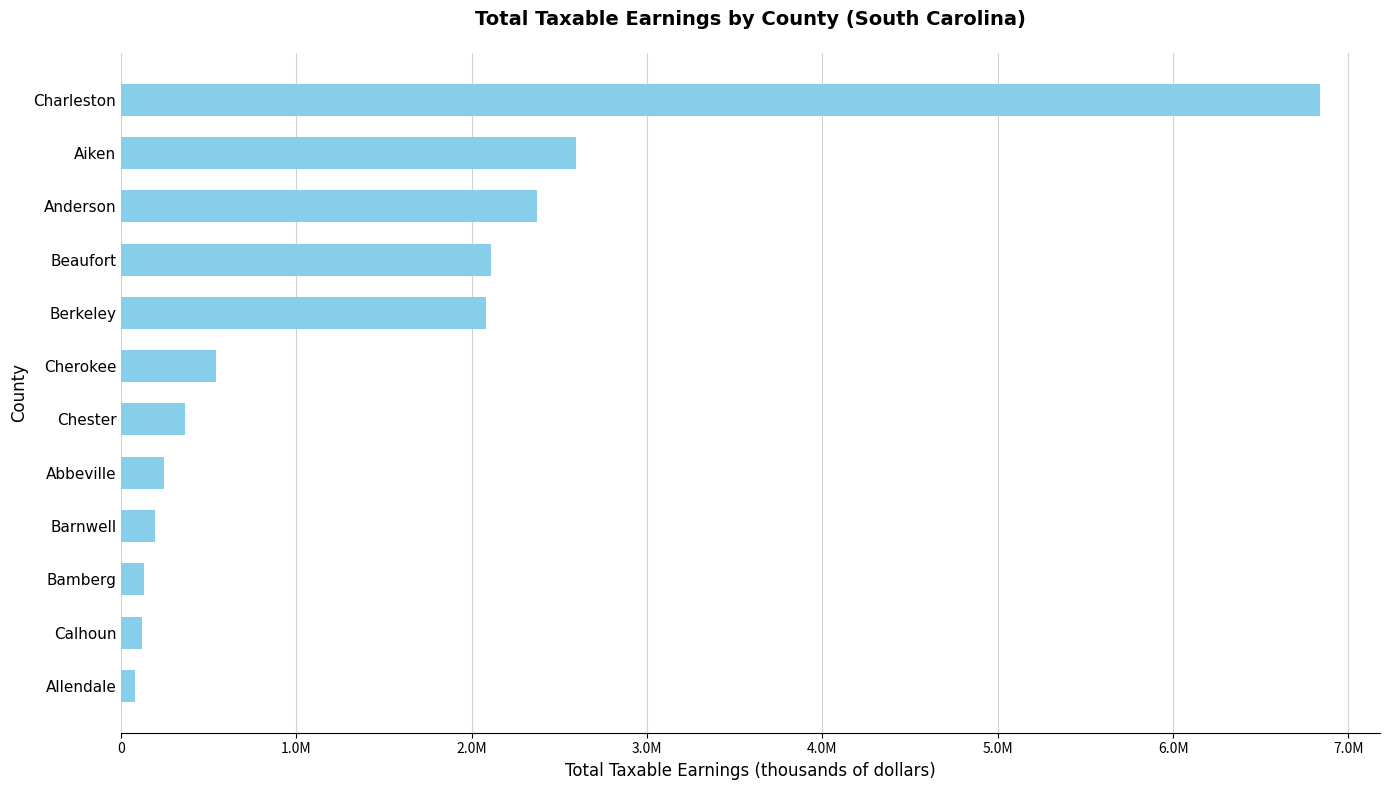

What is the difference between the second highest and second lowest values?

2472734